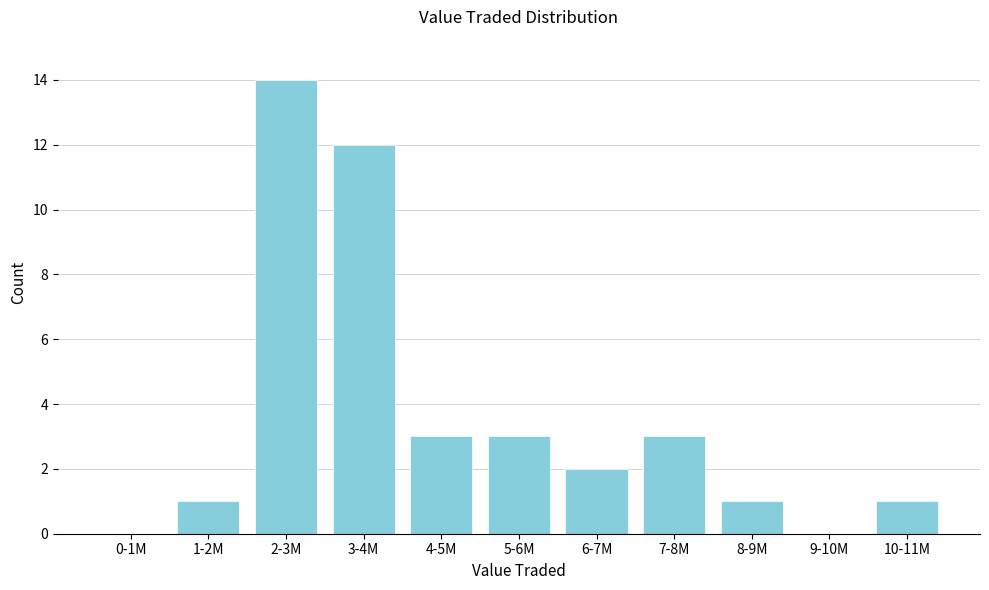

Reading left to right, transcribe all the data shown in this chart.

0-1M=0	1-2M=1	2-3M=14	3-4M=12	4-5M=3	5-6M=3	6-7M=2	7-8M=3	8-9M=1	9-10M=0	10-11M=1